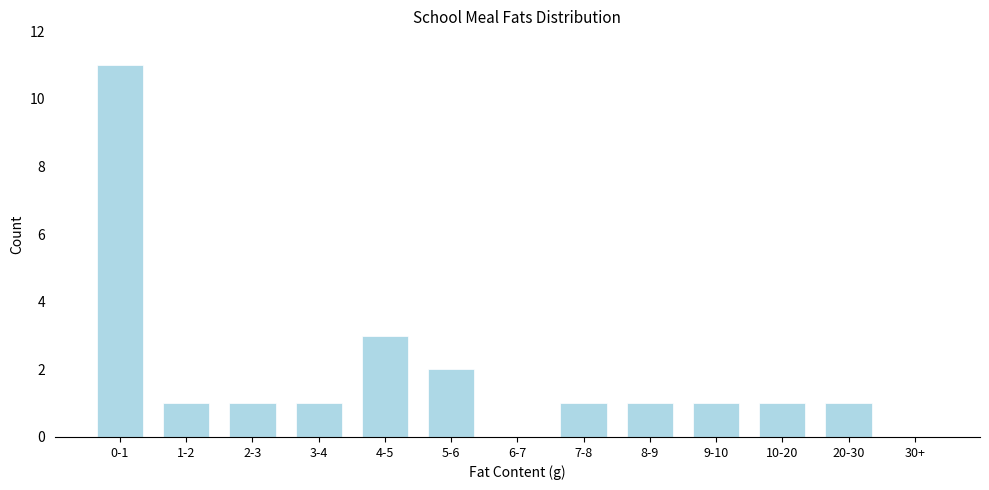

Reading left to right, extract all data points from this chart.

0-1=11	1-2=1	2-3=1	3-4=1	4-5=3	5-6=2	6-7=0	7-8=1	8-9=1	9-10=1	10-20=1	20-30=1	30+=0